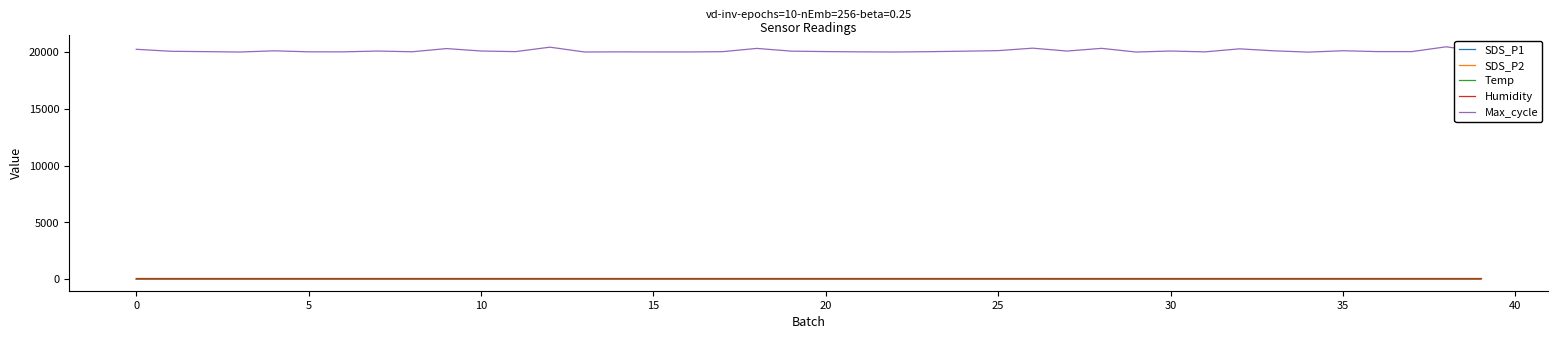

True or false: Humidity and Max_cycle intersect in this chart.

False